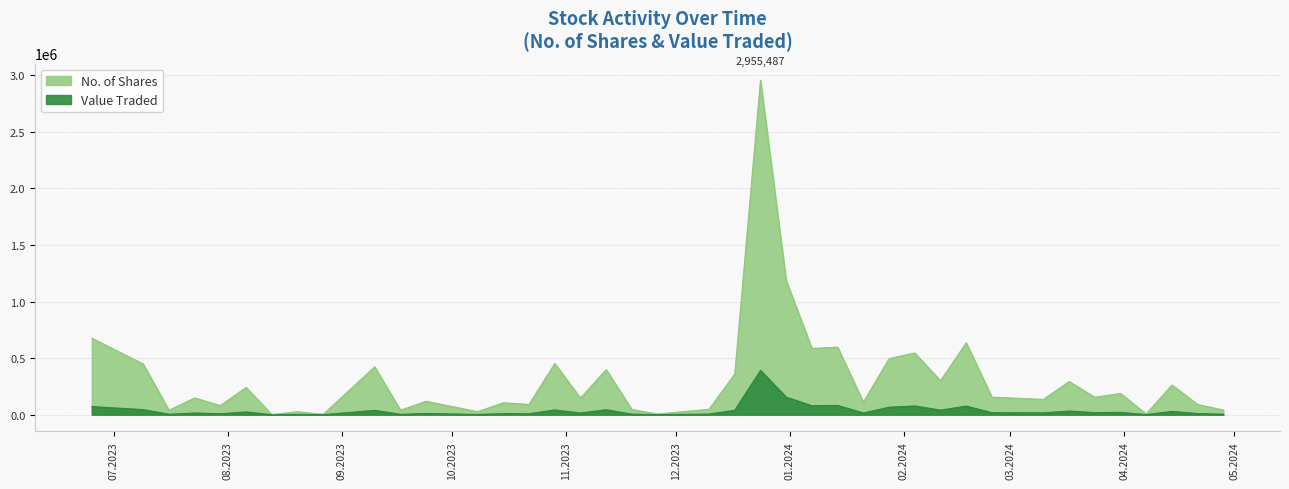

At which category is the sum across all series the highest?

24/12/2023